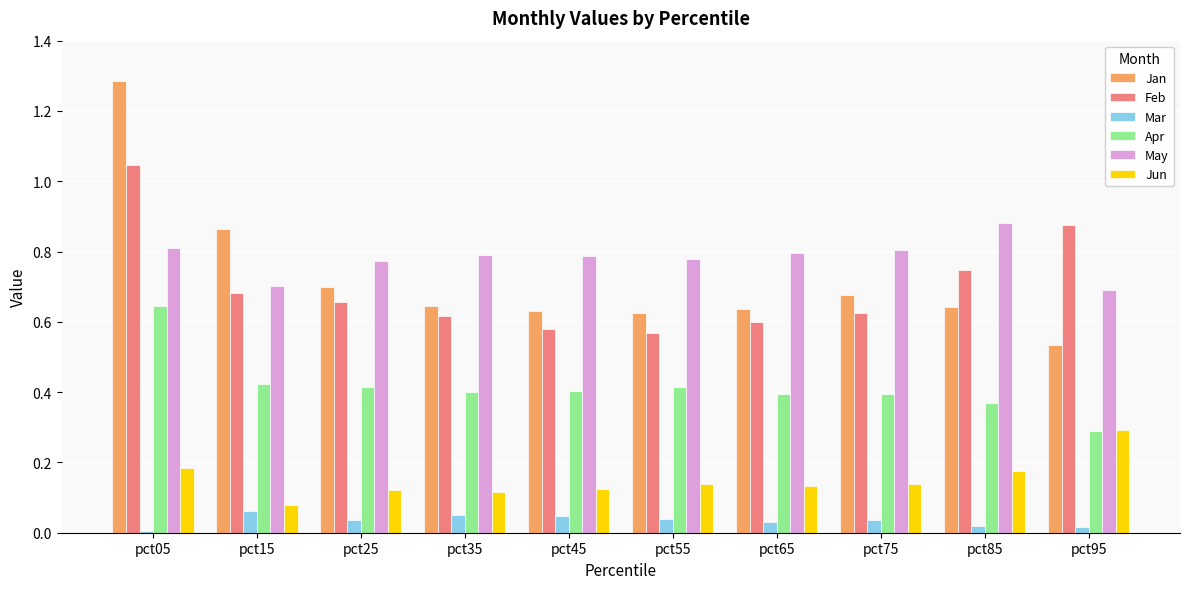

What are all the series names shown in the legend?

Jan, Feb, Mar, Apr, May, Jun